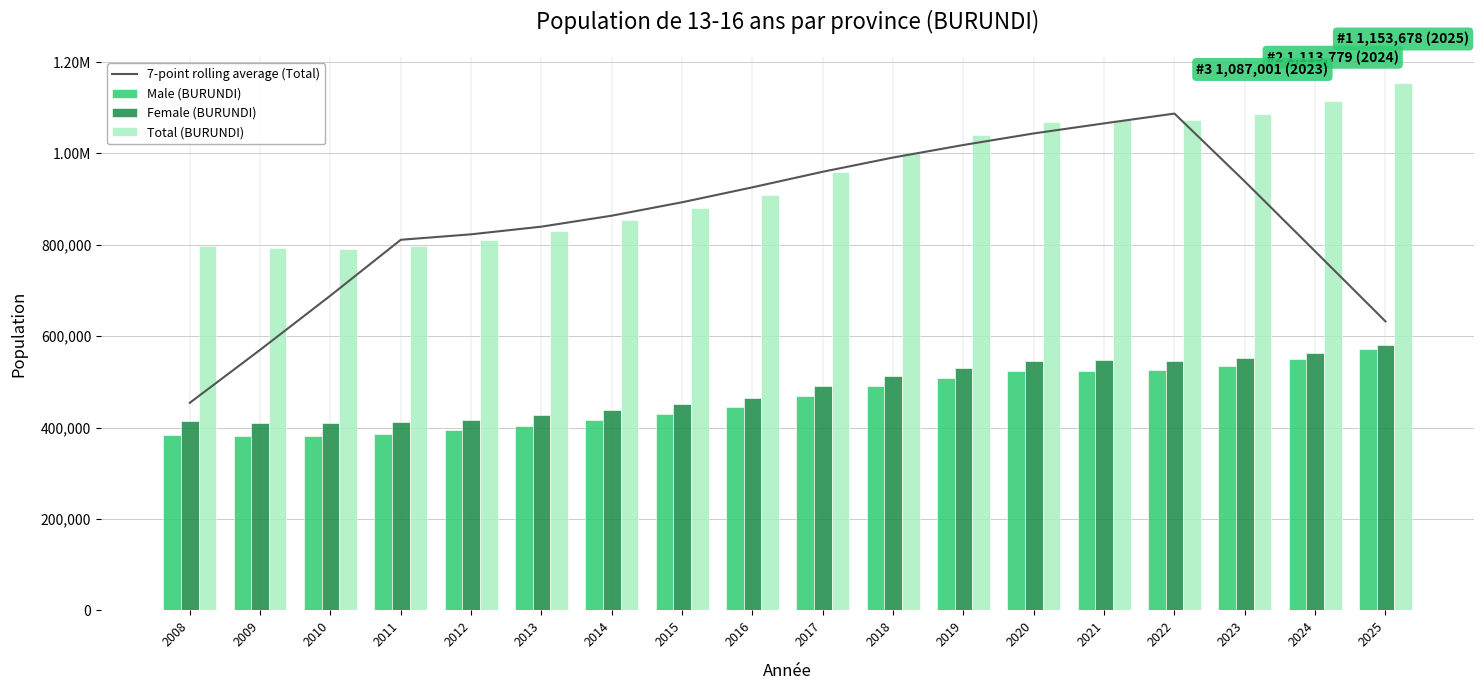

What is the difference between the second highest and minimum values in the Female (BURUNDI) series?

154059.0